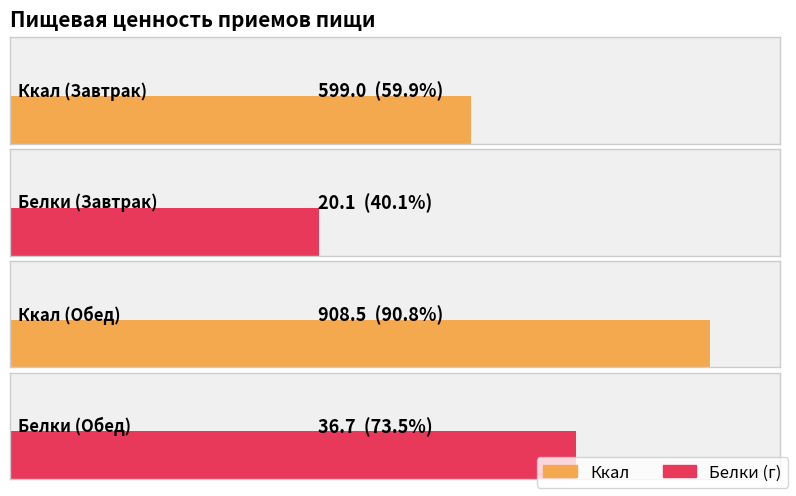

The value of Белки at Завтрак is 5.6. True or false?

False